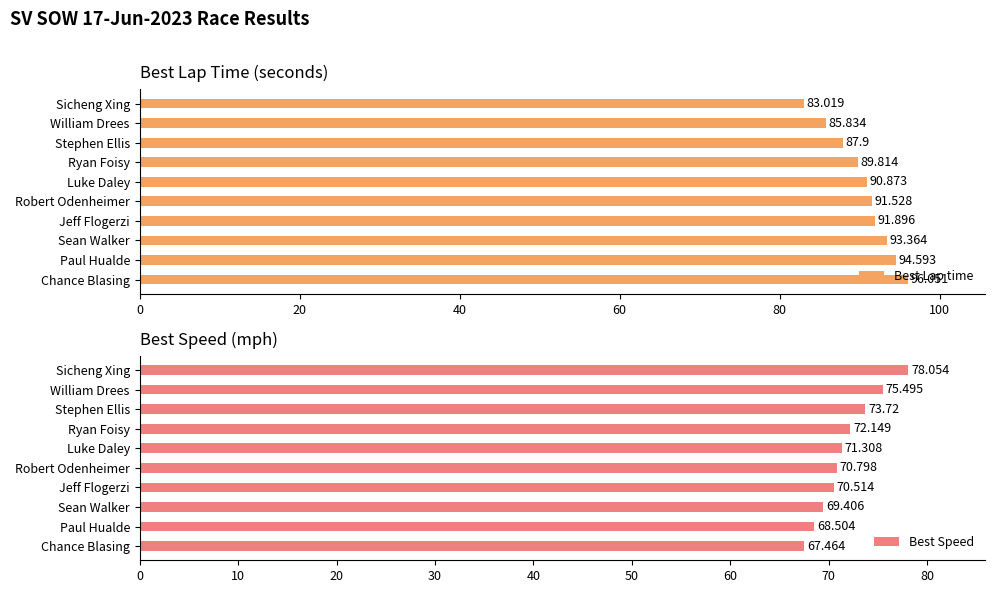

What is the total value across all series at 60?

162.0